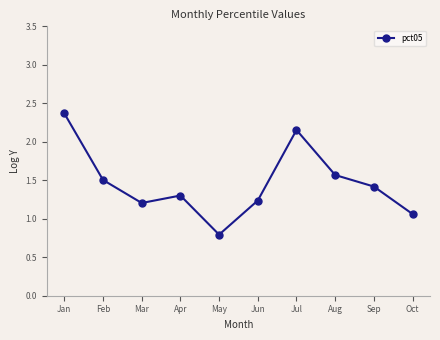

What is the greatest value displayed?

2.4